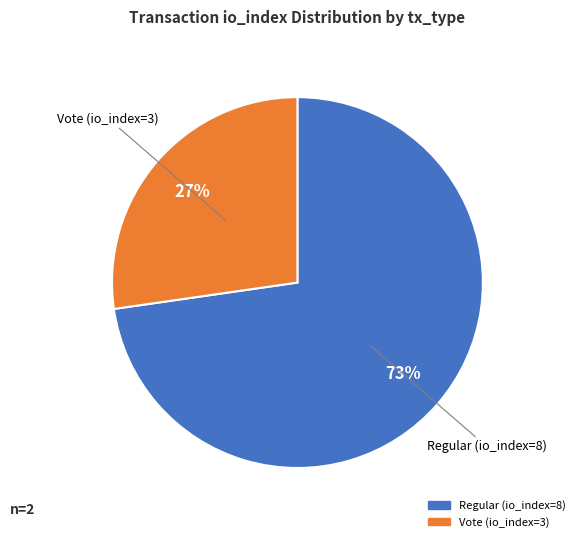

To the nearest percent, what is the average slice percentage?

50%